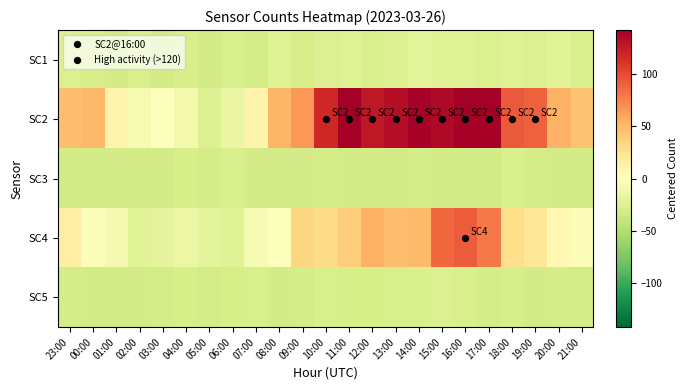

Which has a higher value, 10:00 or 13:00?

10:00